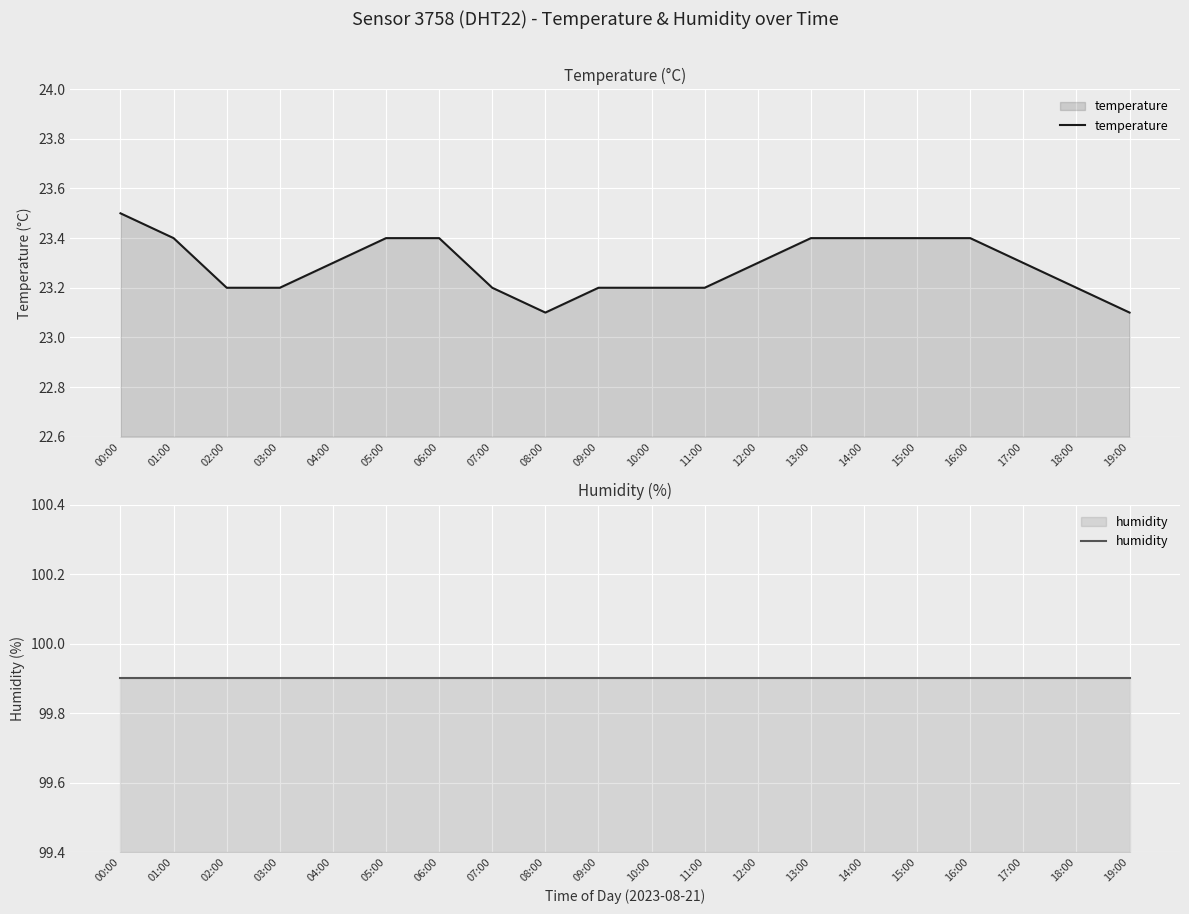

List the labels in order of humidity value, smallest first.

00:00, 01:00, 02:00, 03:00, 04:00, 05:00, 06:00, 07:00, 08:00, 09:00, 10:00, 11:00, 12:00, 13:00, 14:00, 15:00, 16:00, 17:00, 18:00, 19:00